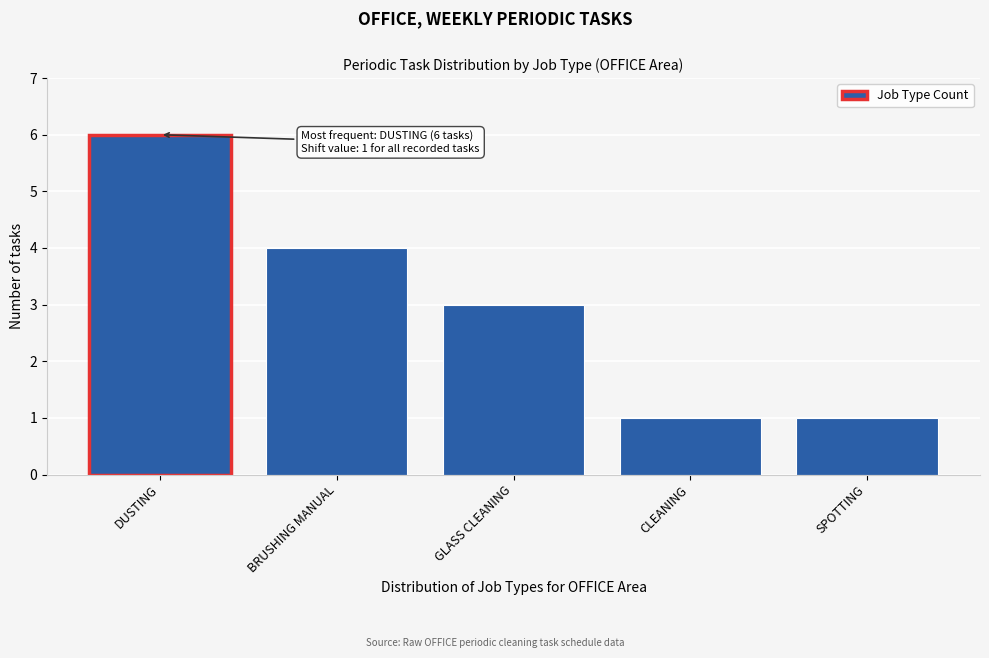

Reading left to right, extract all data points from this chart.

6	4	3	1	1